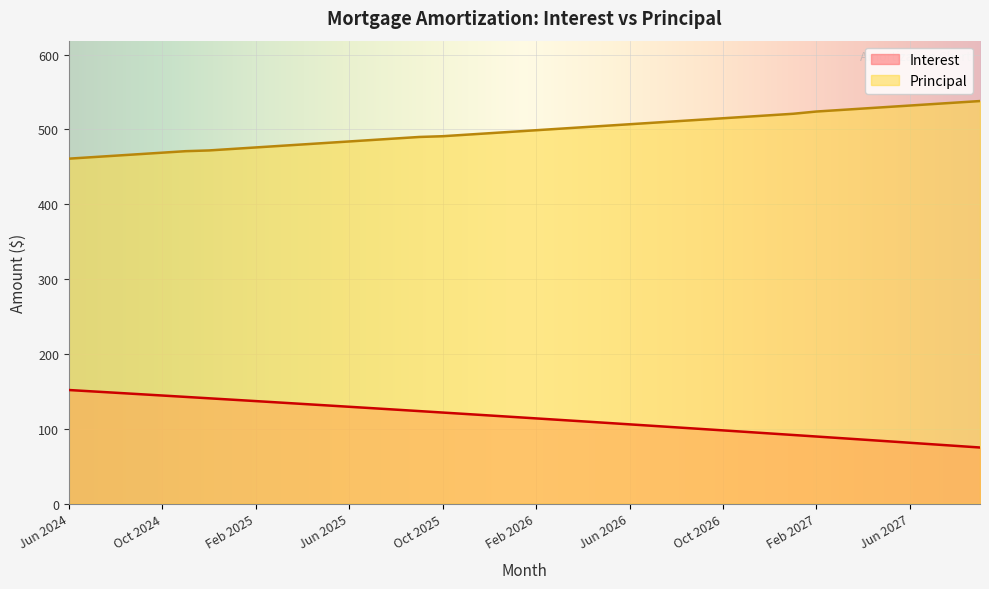

The value of Interest at Apr 2026 is 109.9. True or false?

True